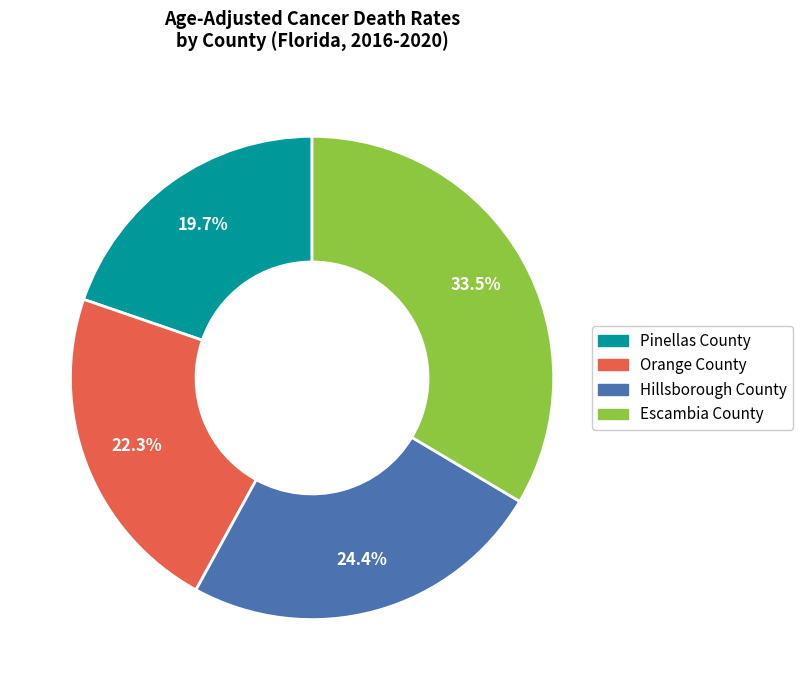

To the nearest percent, what percentage of the pie is Pinellas County?

20%